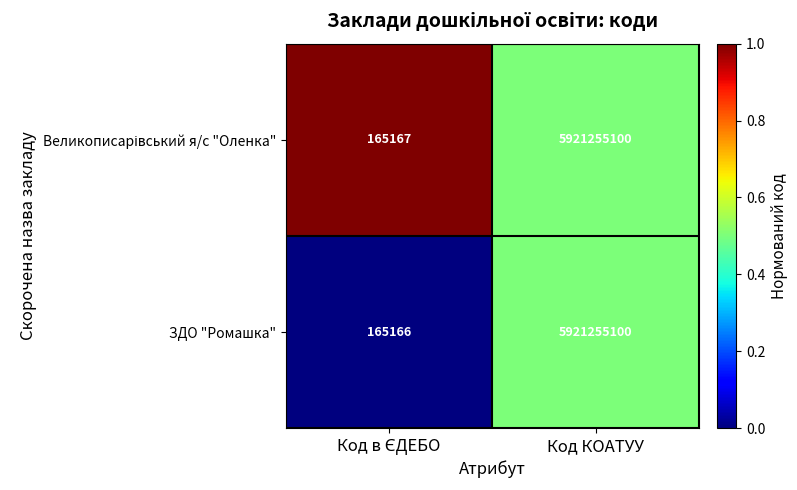

True or false: ЗДО "Ромашка" has a value of 5921255100 at Код КОАТУУ.

True